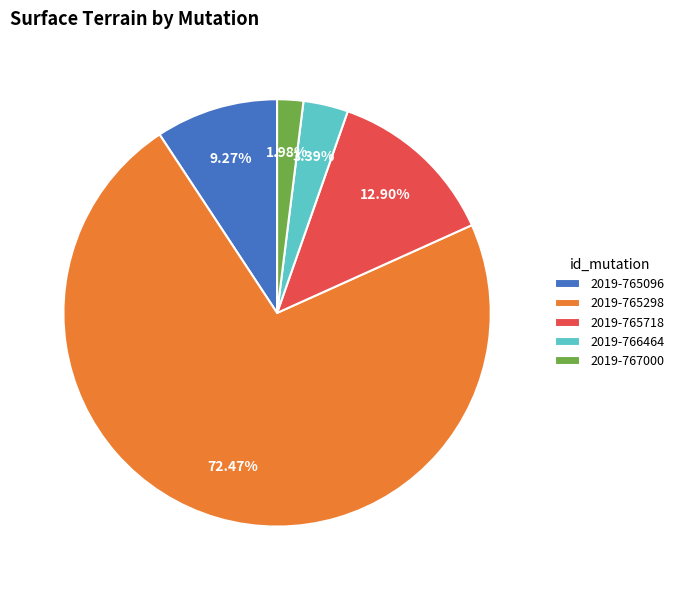

Which category has the biggest portion of the pie?

2019-765298